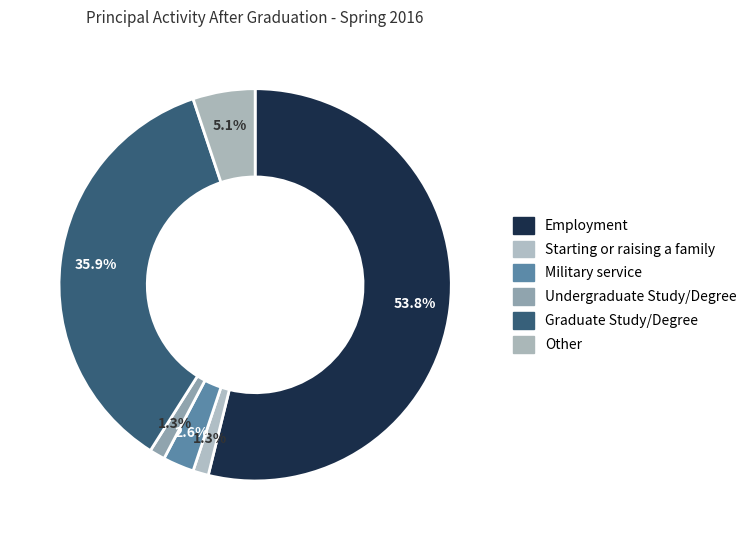

How many slices are in this pie chart?

6